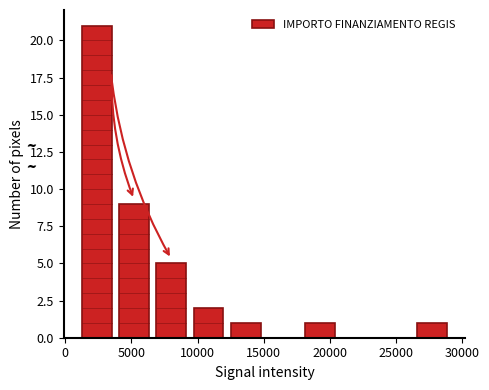

Which range on the x-axis has the tallest bar?

1000 to 4000